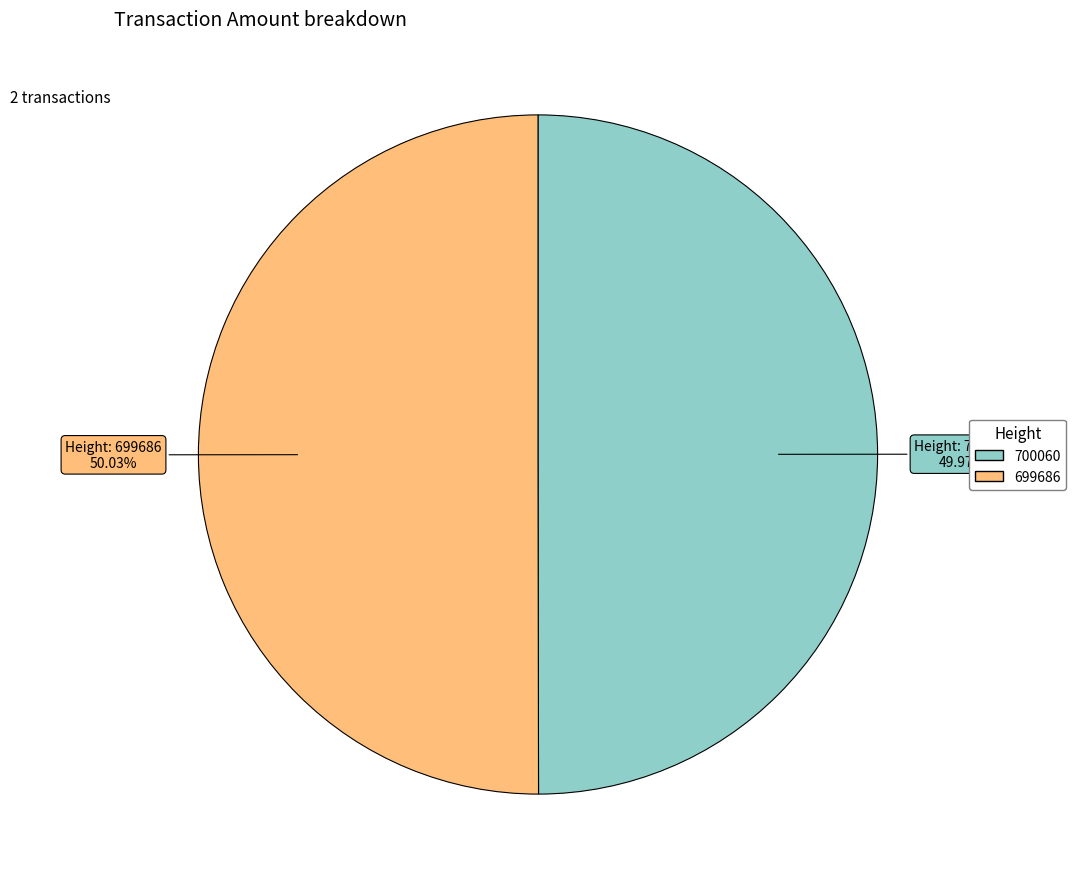

Does any single category account for the majority?

Yes